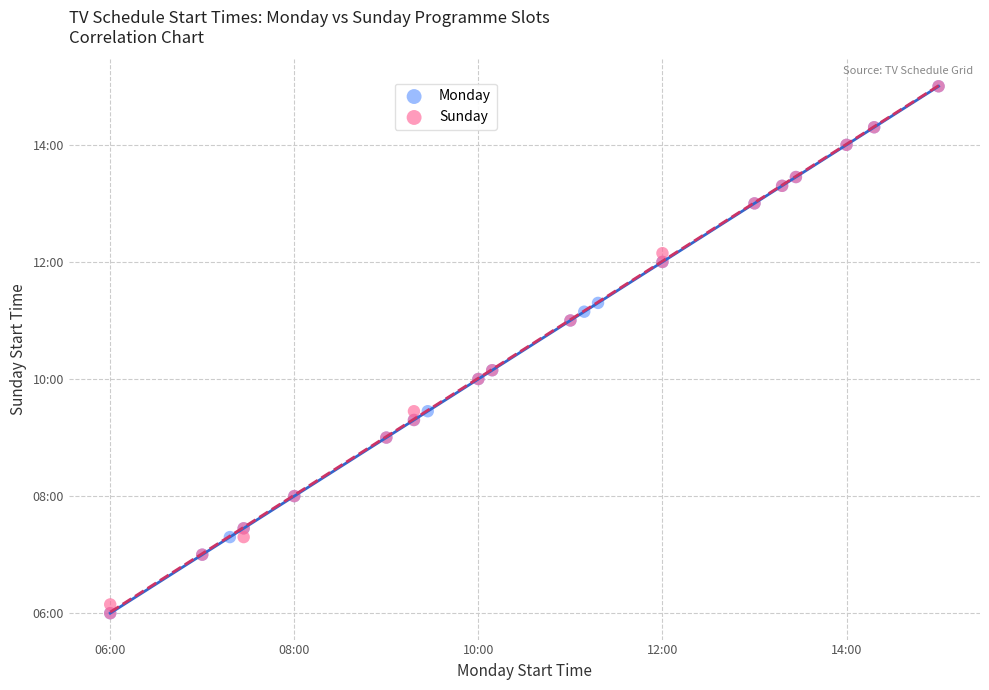

What are all the series names shown in the legend?

Monday, Sunday